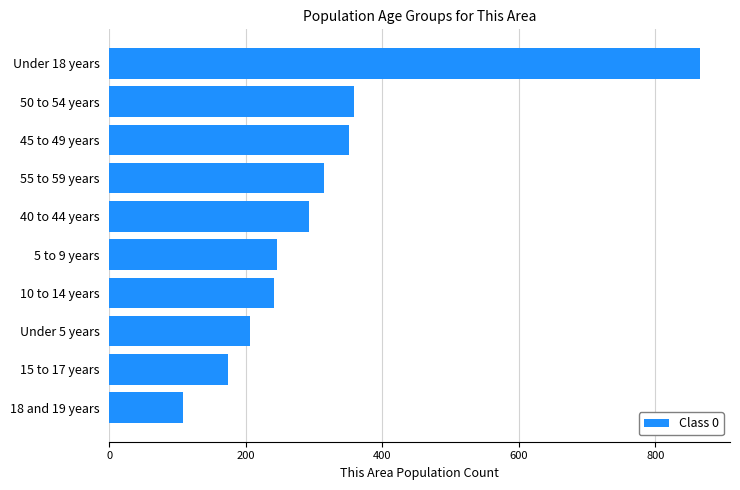

True or false: the data shows 50 at 18 and 19 years.

False